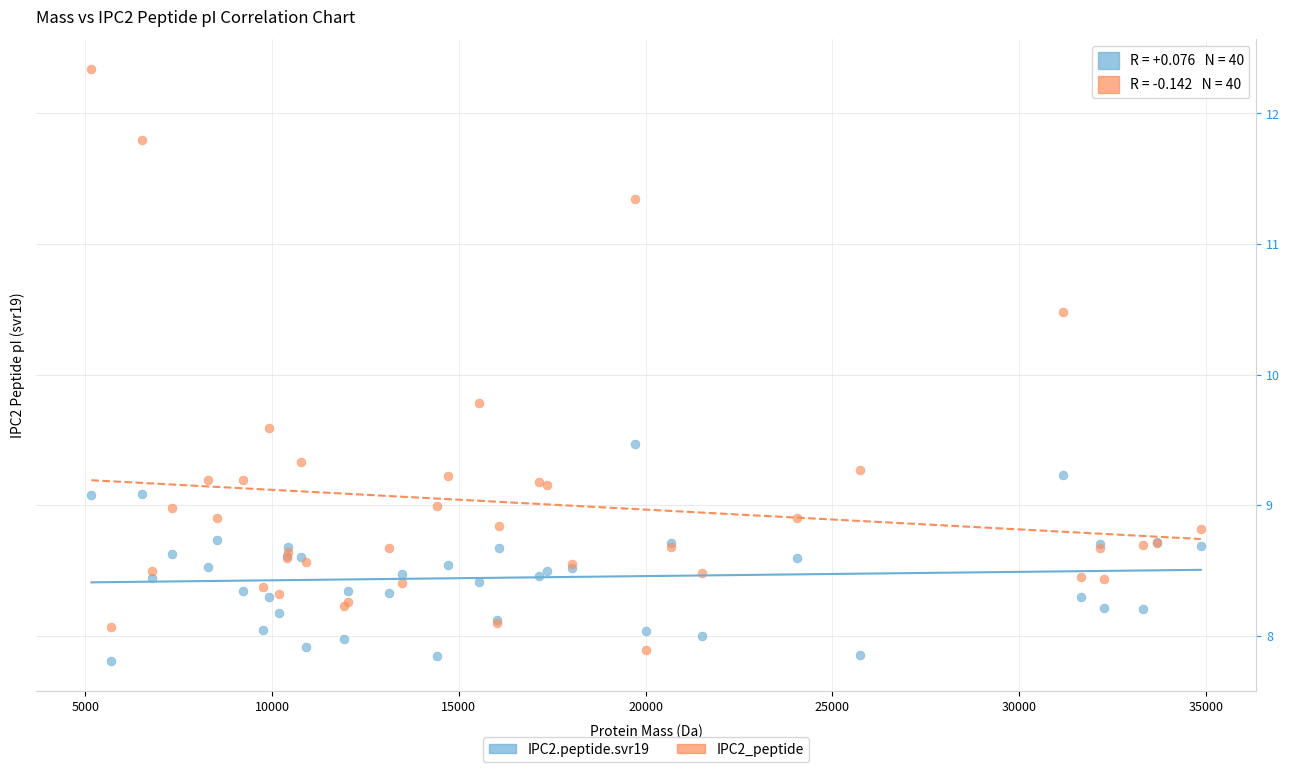

Across all series, what Y value is closest to 10?

9.8